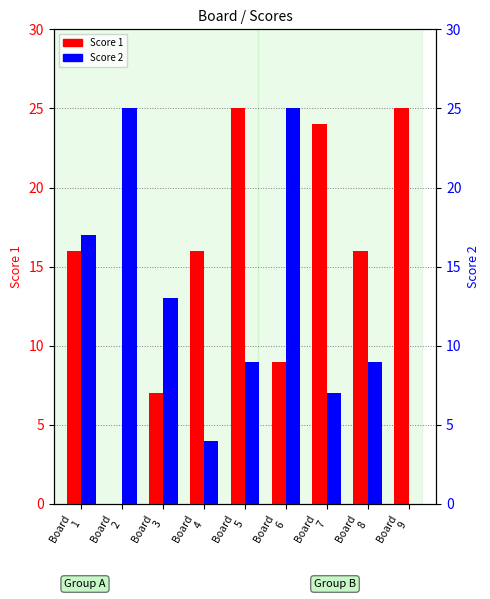

What are all the series names shown in the legend?

Score 1, Score 2